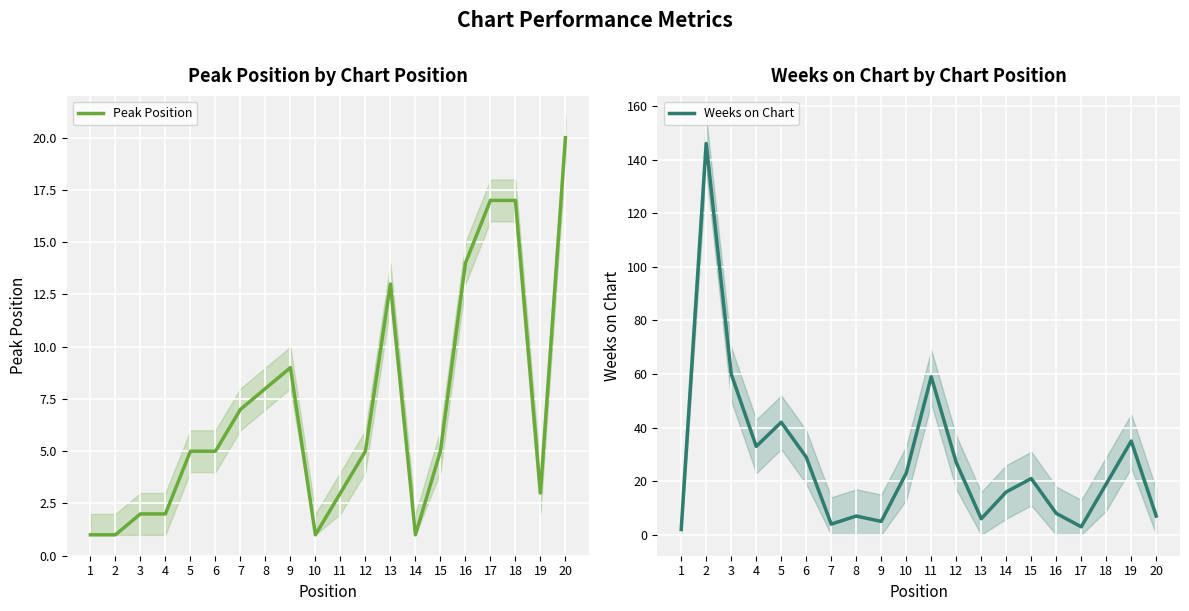

Is the value of Peak Position at 10 greater than the value of Weeks on Chart at 8?

No